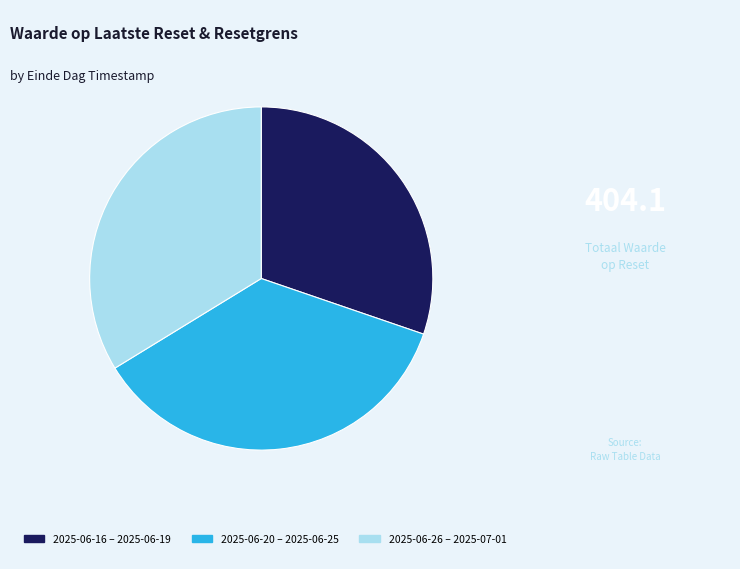

Approximately how many times larger is the value at 2025-06-20 – 2025-06-25 compared to 2025-06-16 – 2025-06-19?

1.2